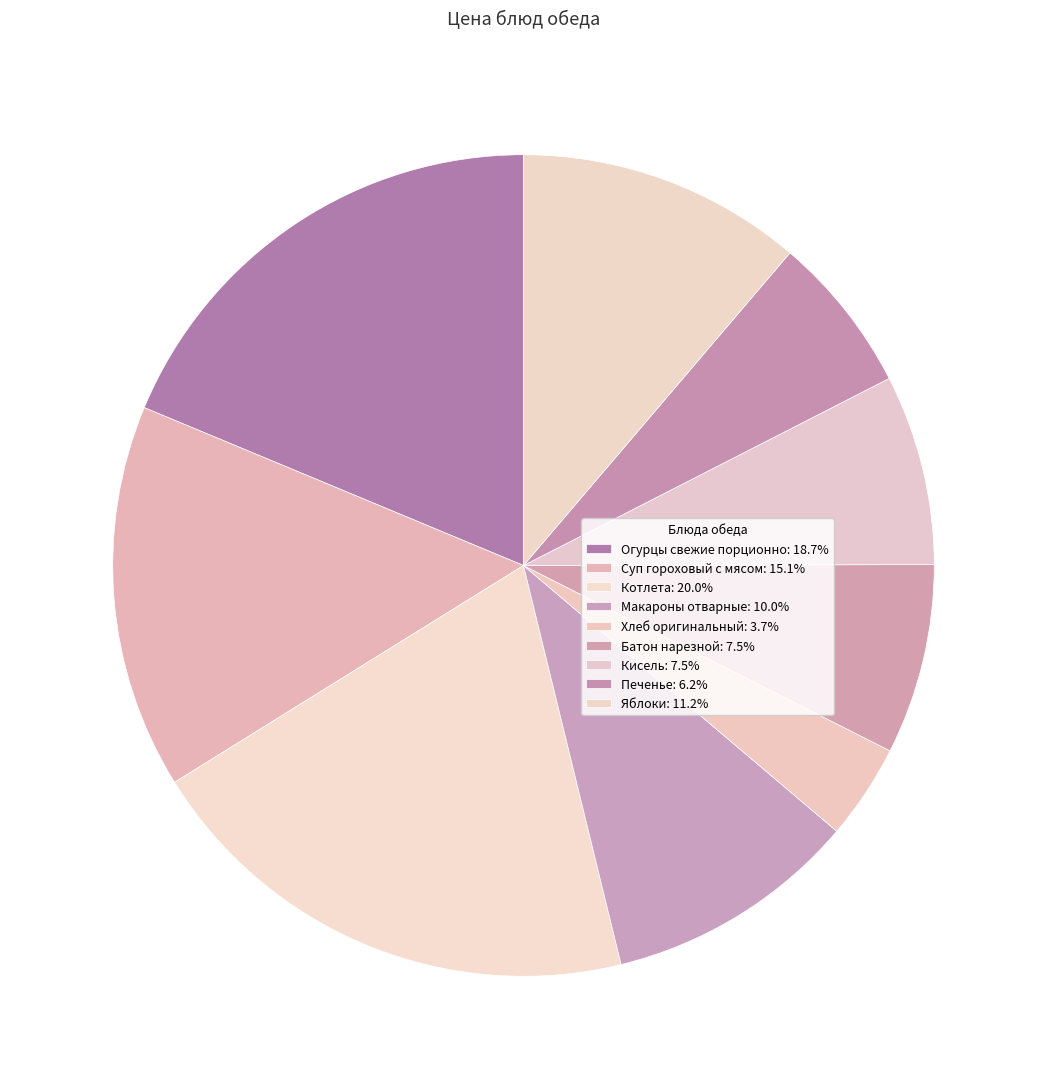

How many slices are in this pie chart?

9